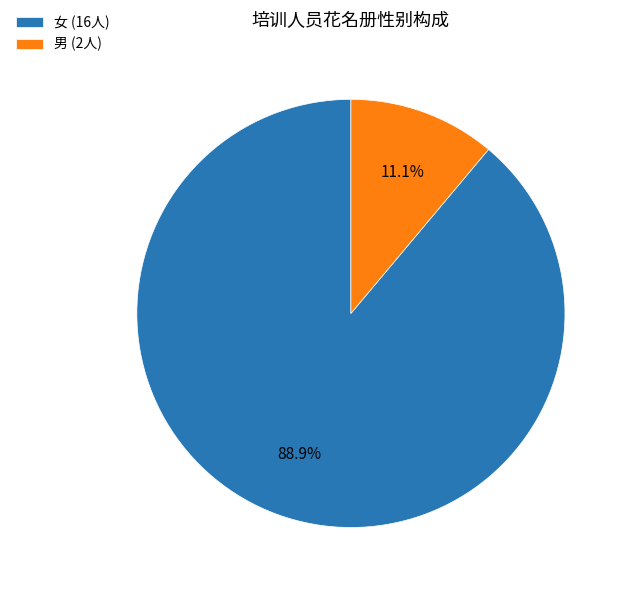

How many segments does this pie chart have?

2